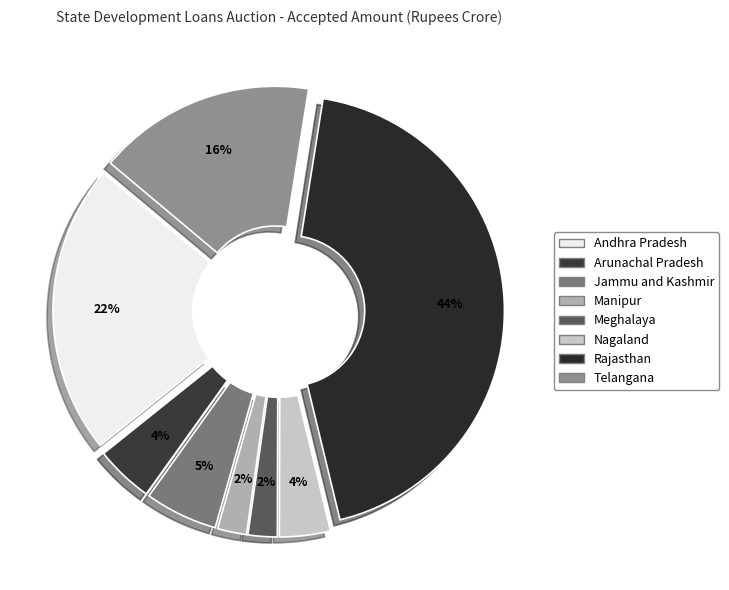

To the nearest percent, what is the difference between the Rajasthan and Meghalaya slice percentages?

42%